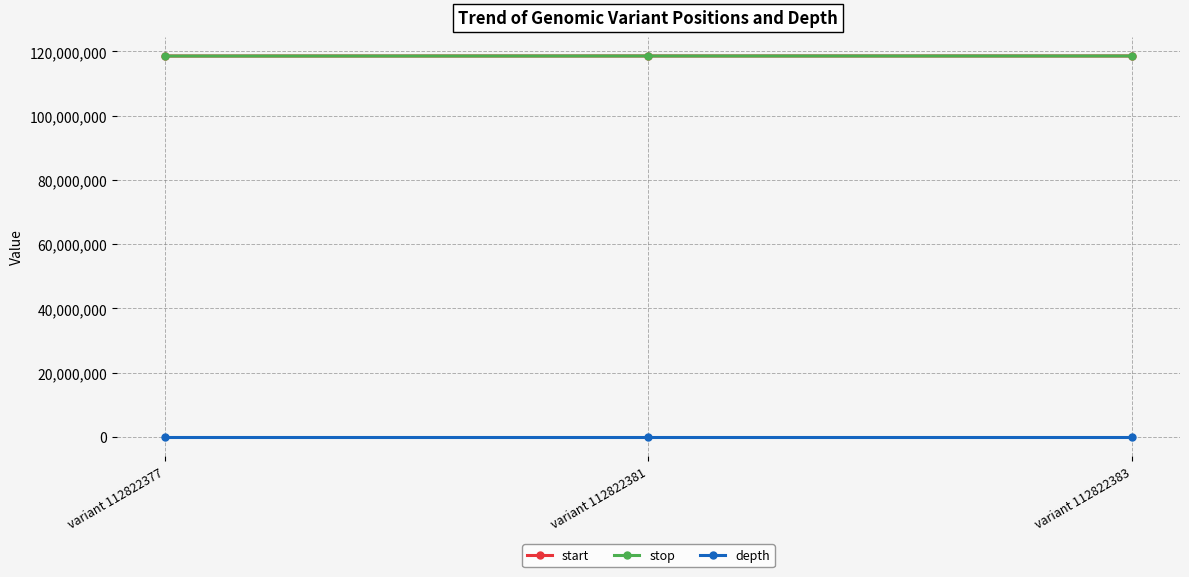

What is the maximum value for stop?

118567757